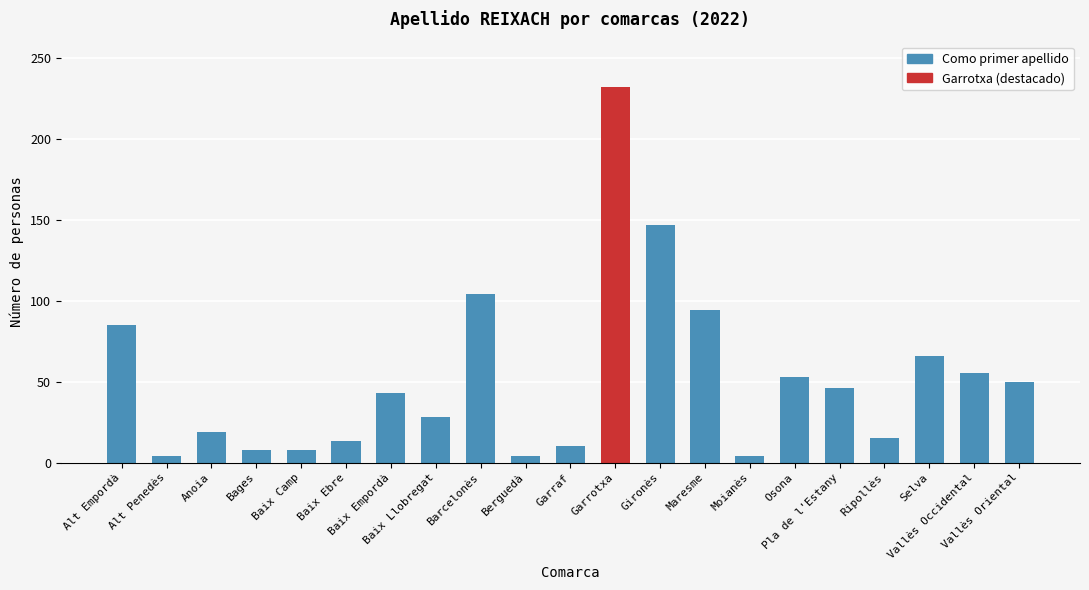

What is the ratio of the value at Osona to the value at Vallès Occidental?

1.0